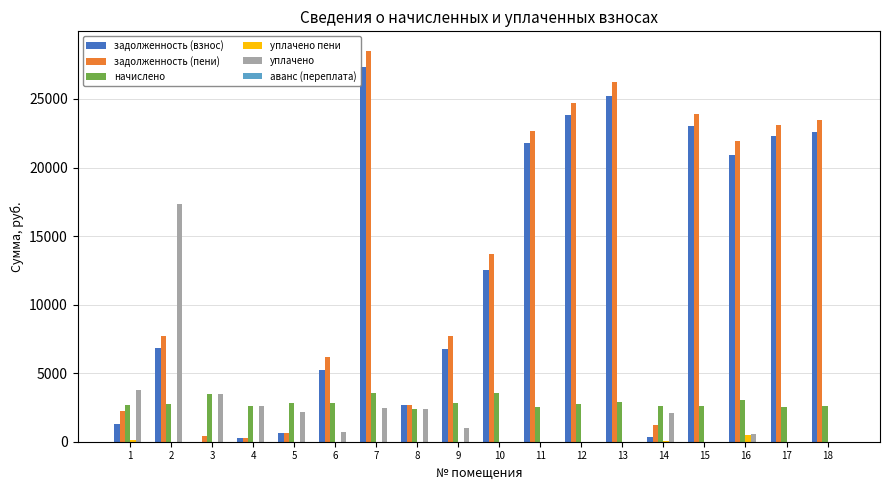

Which series changed the most between 4 and 16?

задолженность (пени)